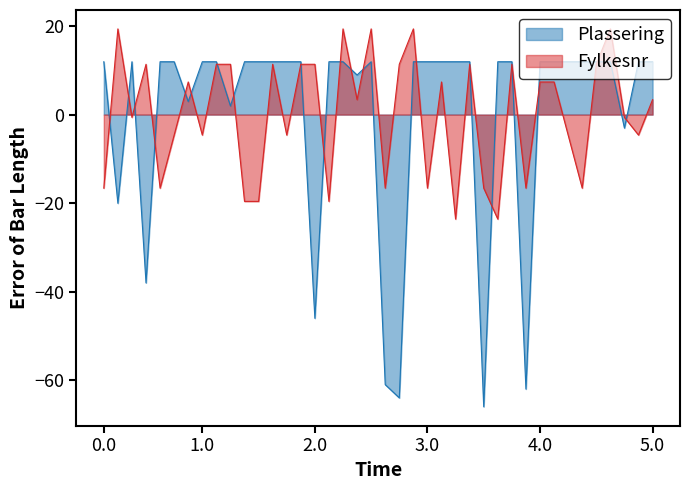

Which series has the widest spread of values?

Plassering